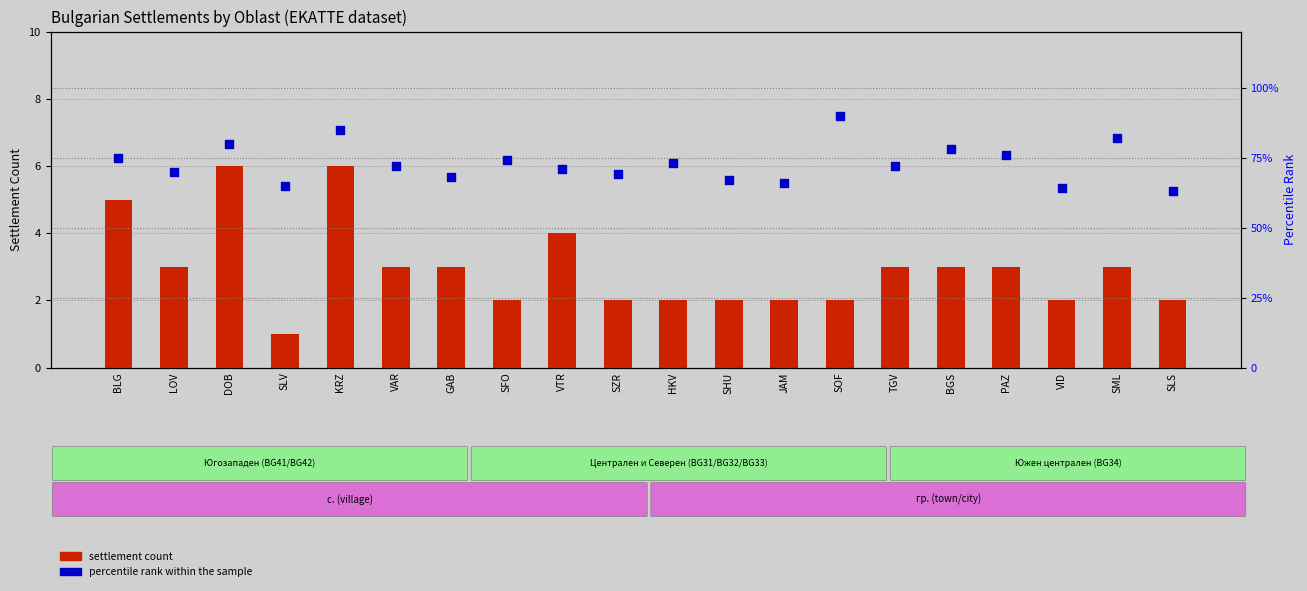

Which series reaches the minimum Y coordinate?

settlement count